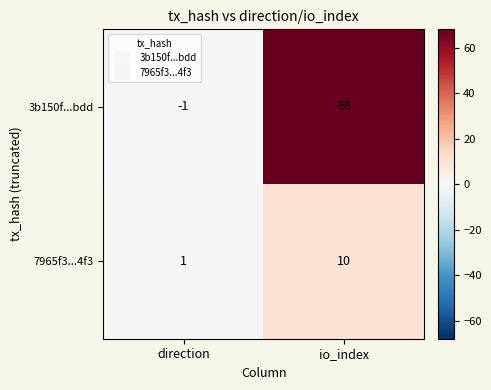

At which category is the sum across all series the highest?

io_index